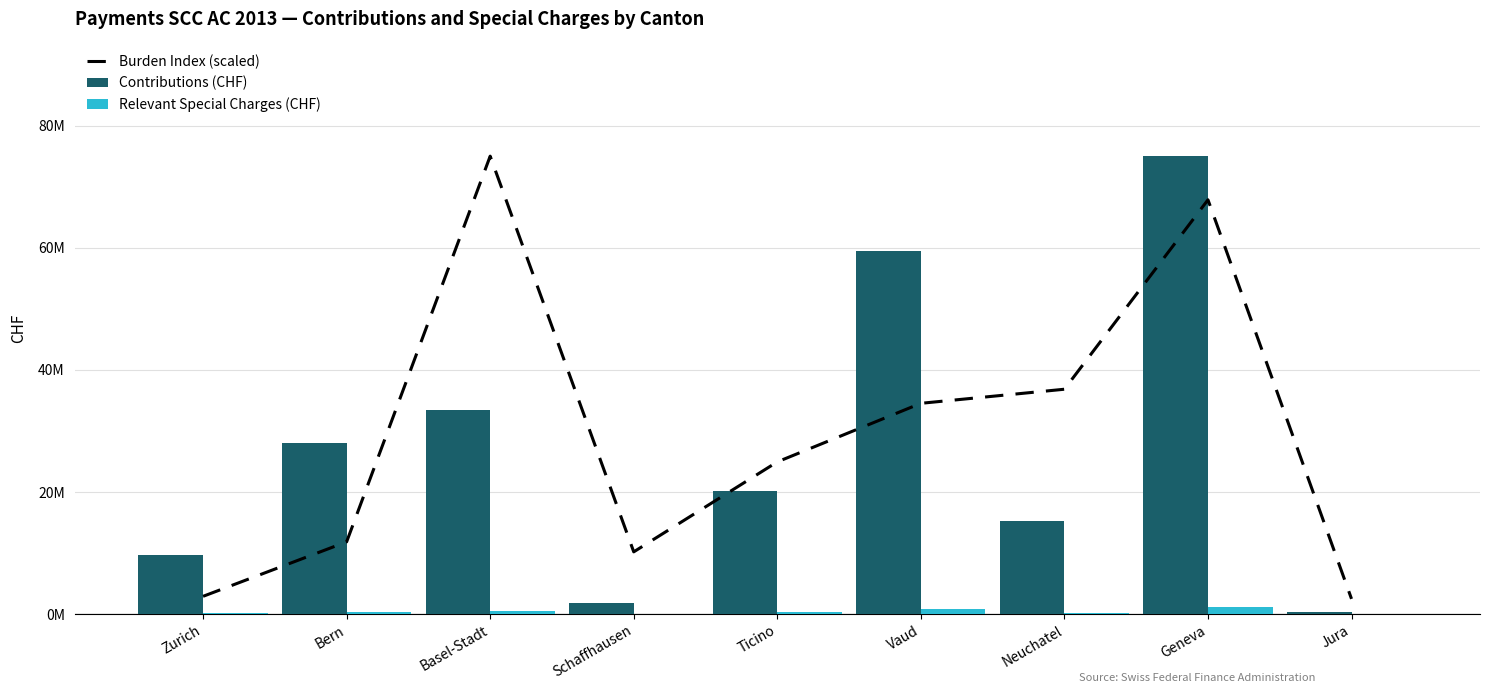

What is the label of the 3rd bar from the right?

Neuchatel